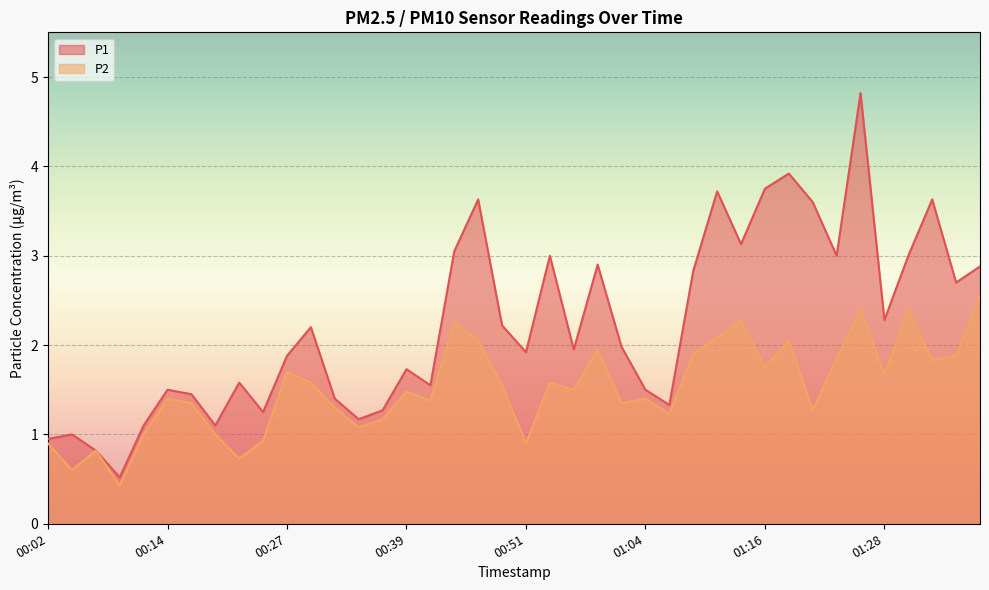

How many interior local valleys does the P2 series have?

13